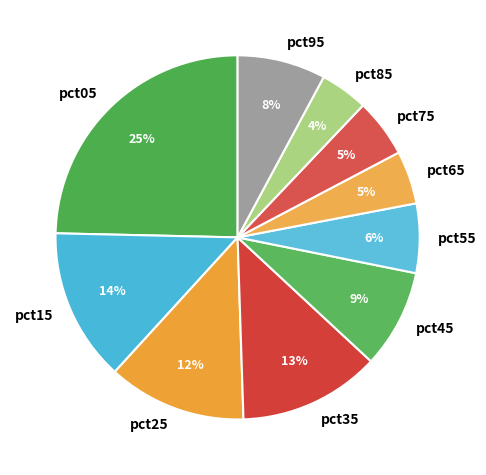

Is there a majority slice in this chart?

No